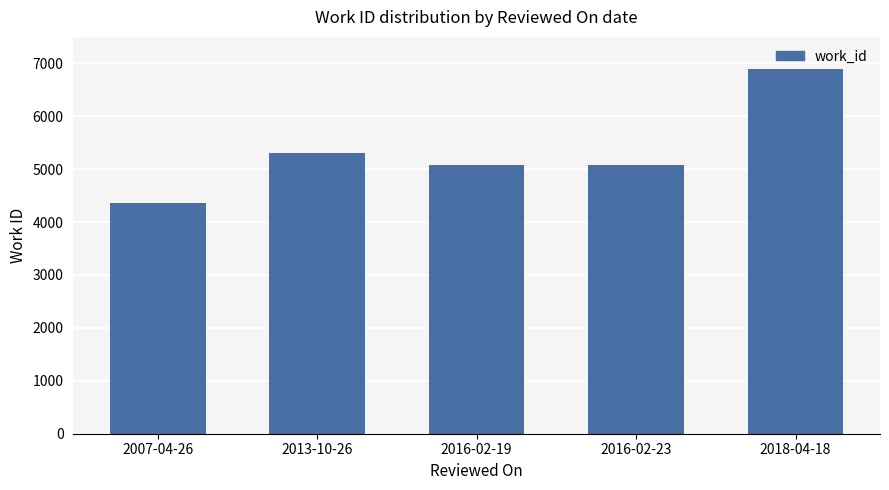

Does the chart contain any negative values?

No